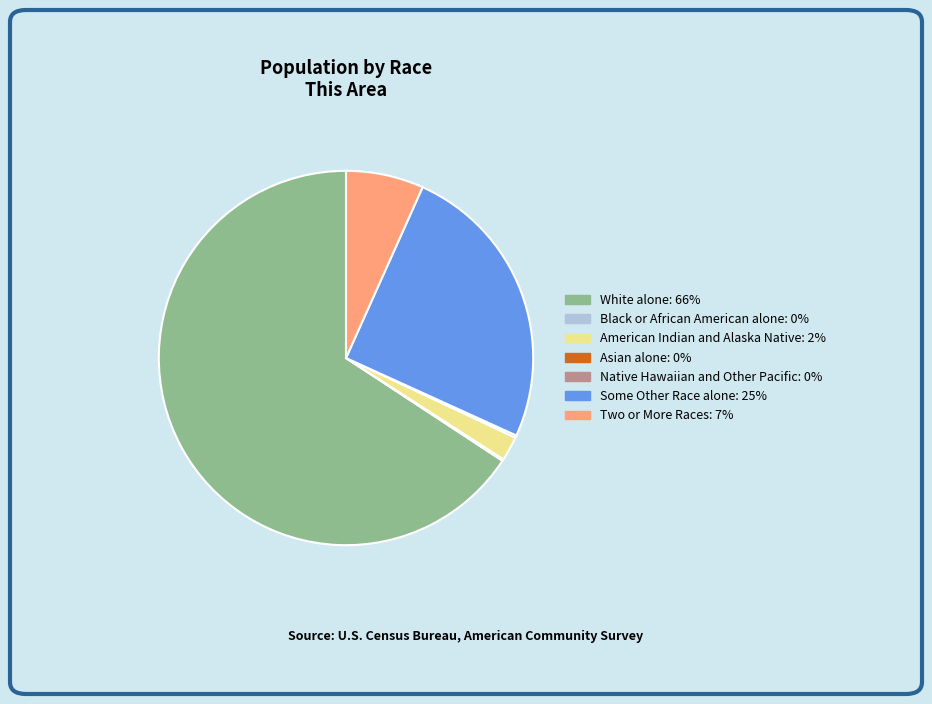

The White alone slice represents 66% of the pie. True or false?

True